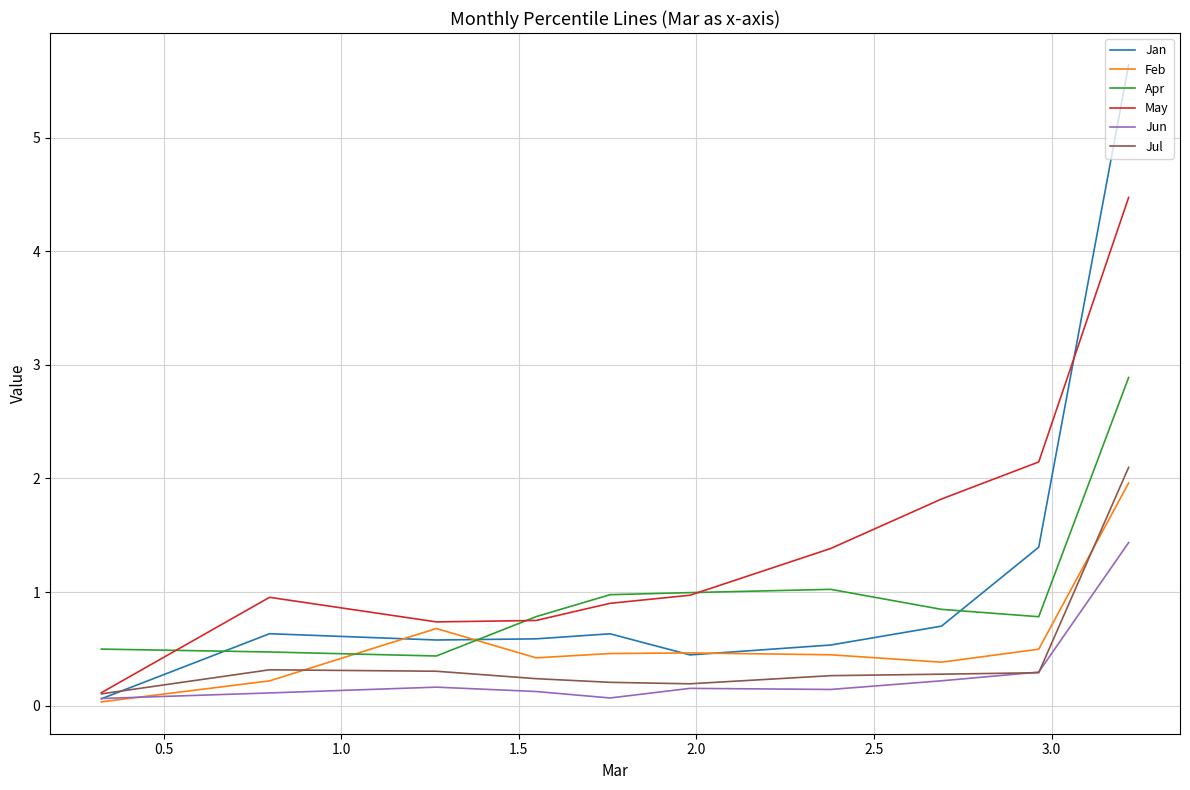

True or false: Apr and Feb intersect in this chart.

True